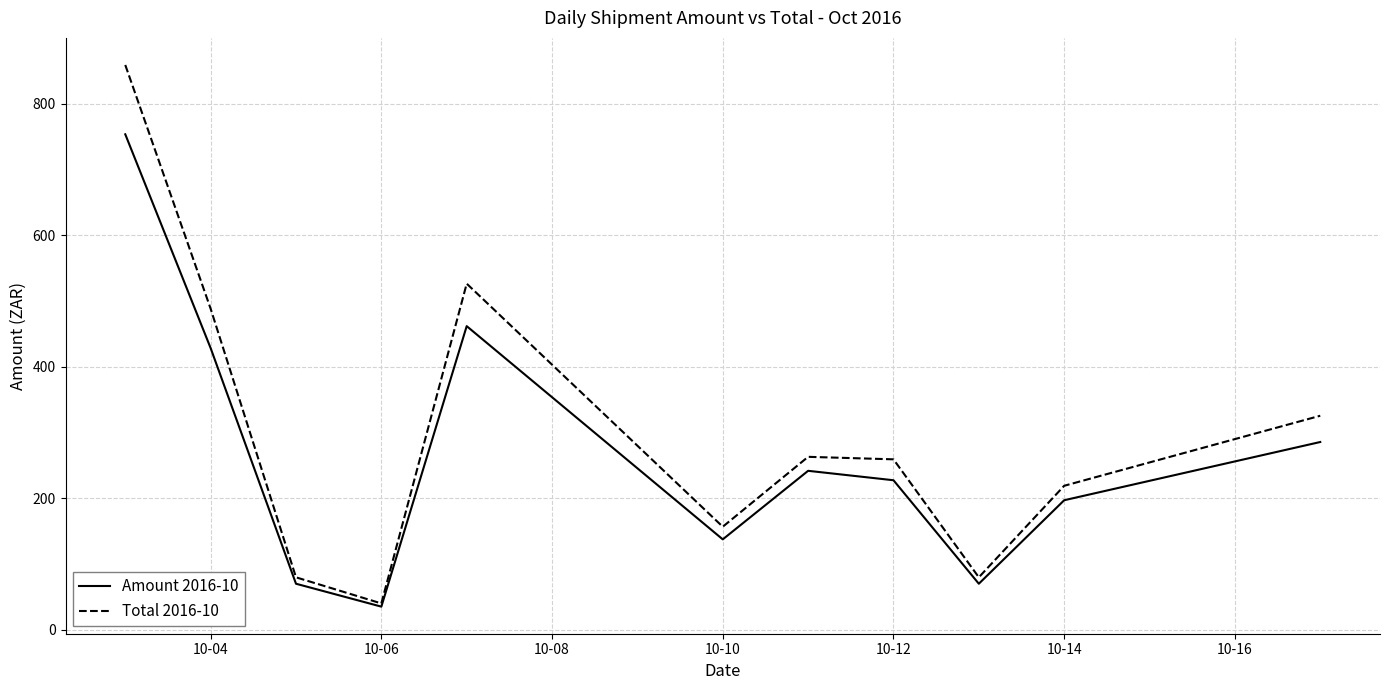

What is the smallest value displayed?

34.8